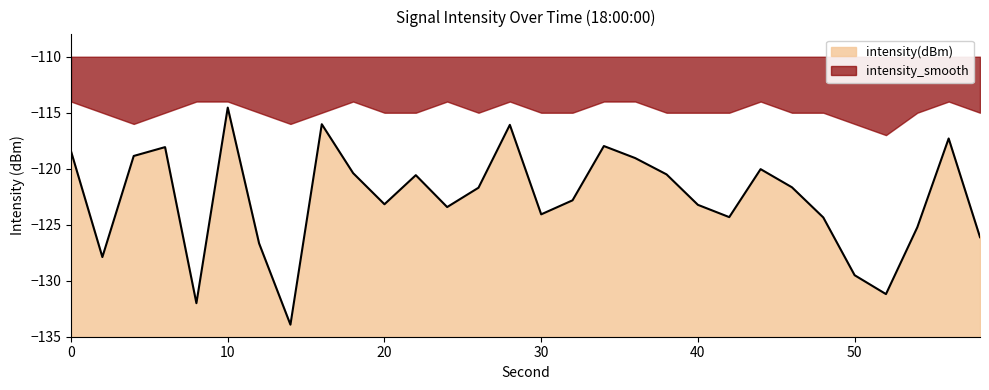

What is the change in value from 18 to 22?

-0.2